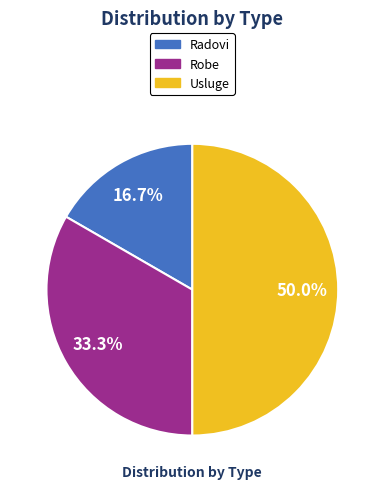

Does Radovi account for over 50% of the chart?

No